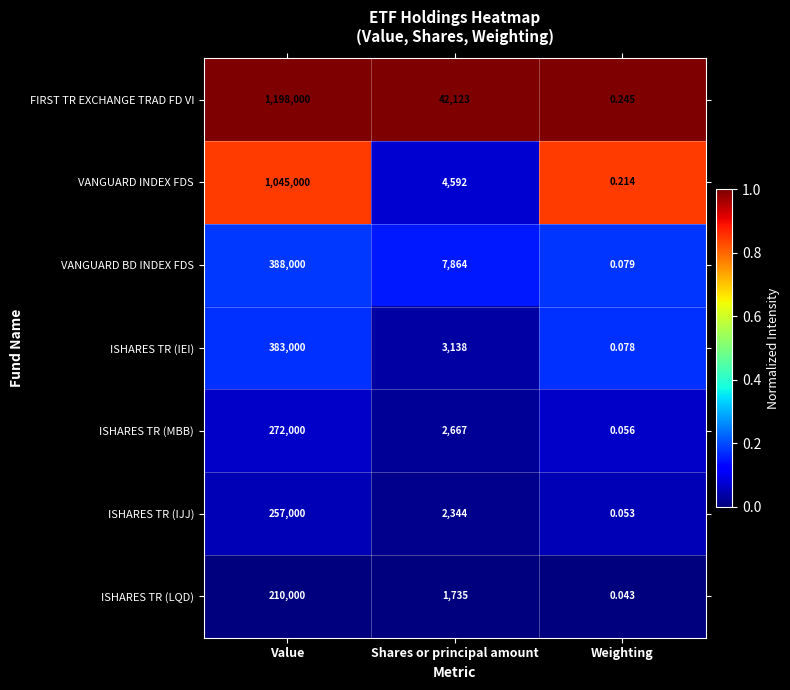

At which label does FIRST TR EXCHANGE TRAD FD VI first exceed 42123?

Value